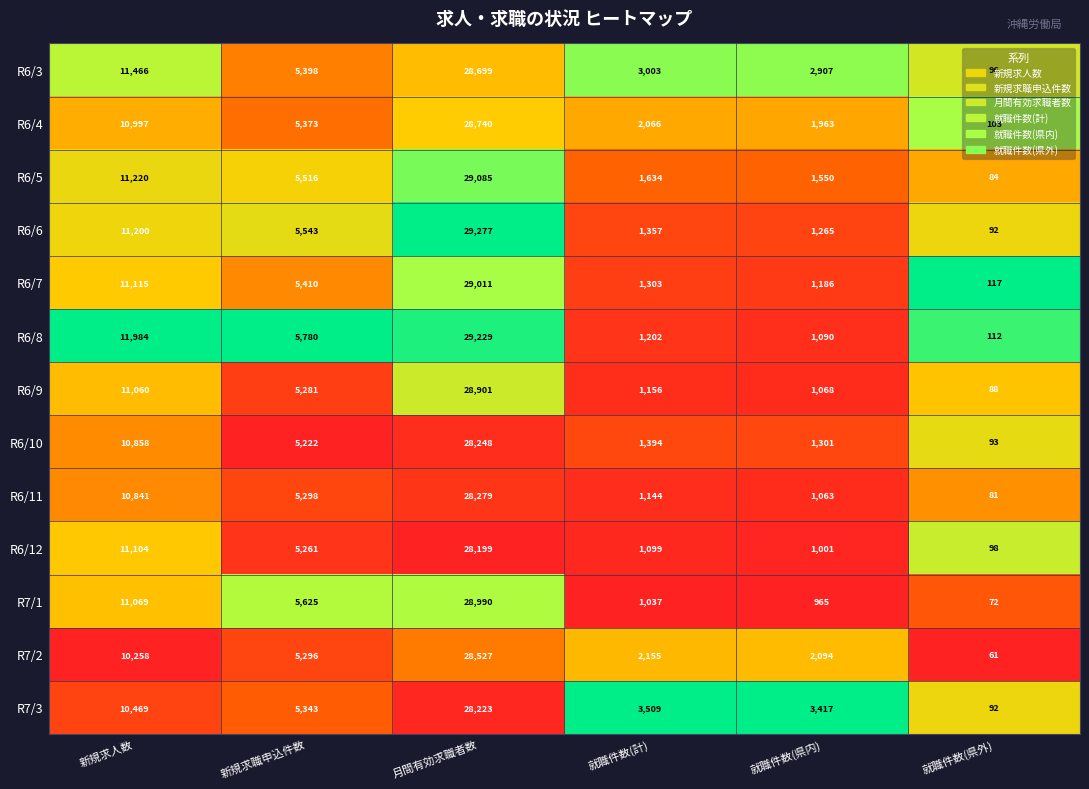

The R6/5 series shows 8526 at 新規求職申込件数. True or false?

False